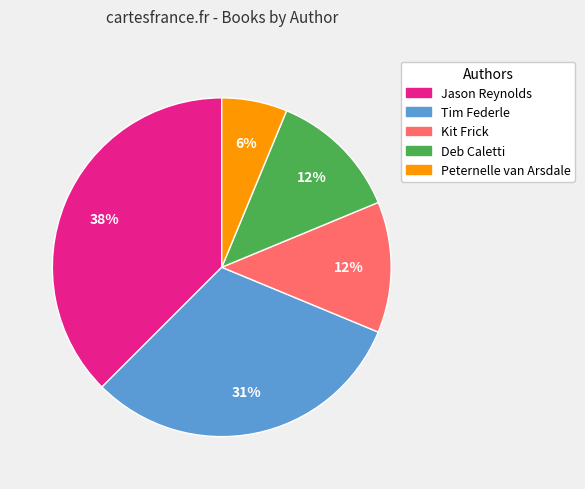

Which category has the smallest portion of the pie?

Peternelle van Arsdale